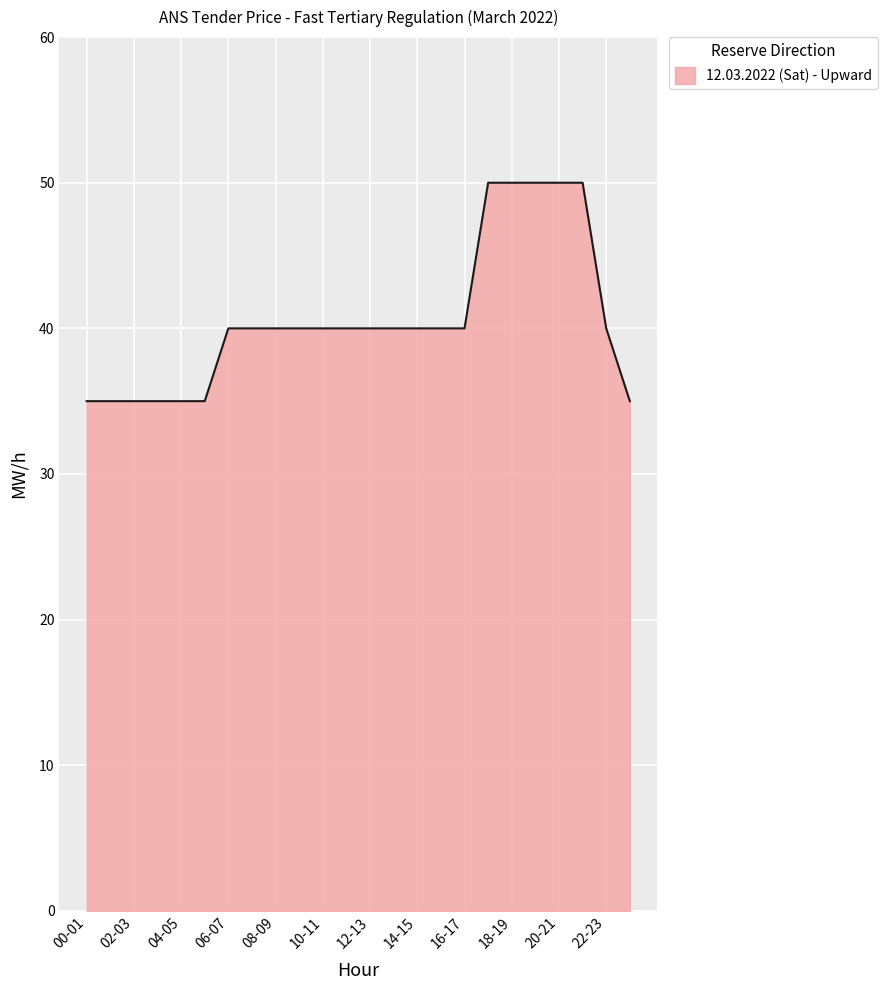

What is the maximum value shown in the chart?

50